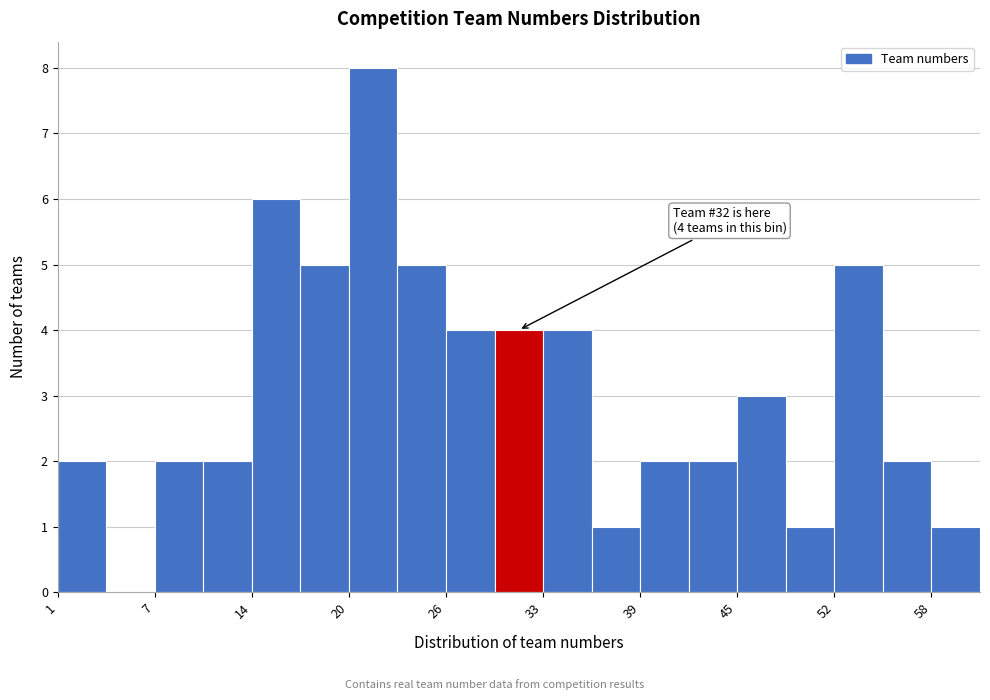

Read against the x-axis, roughly where is the centre of the tallest bar?

22